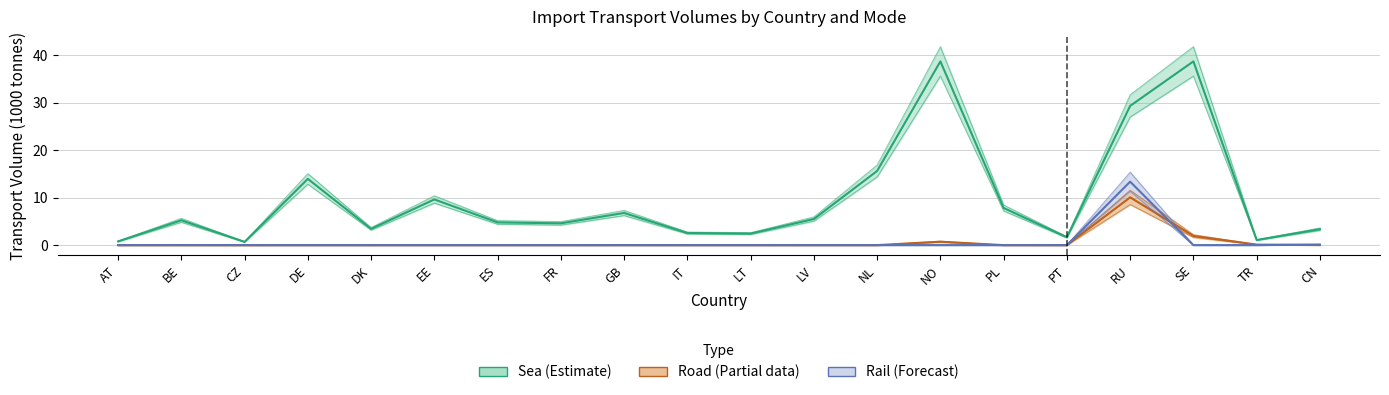

List the labels in order of Sea value, largest first.

NO, SE, RU, NL, DE, EE, PL, GB, LV, BE, ES, FR, DK, CN, IT, LT, PT, TR, AT, CZ